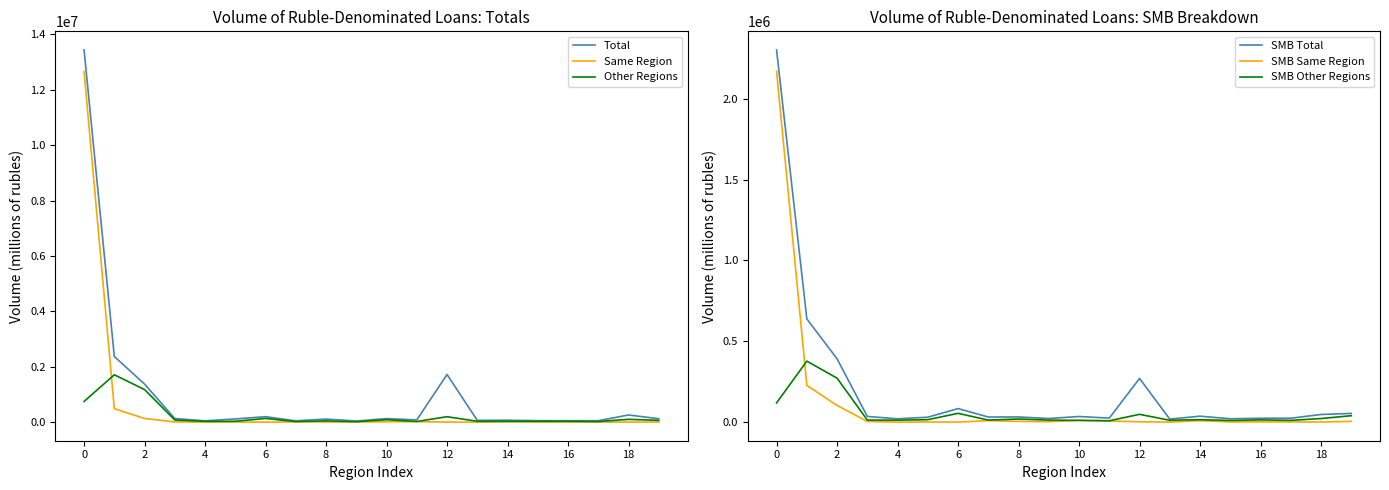

True or false: SMB Other Regions and SMB Total cross at least once.

False